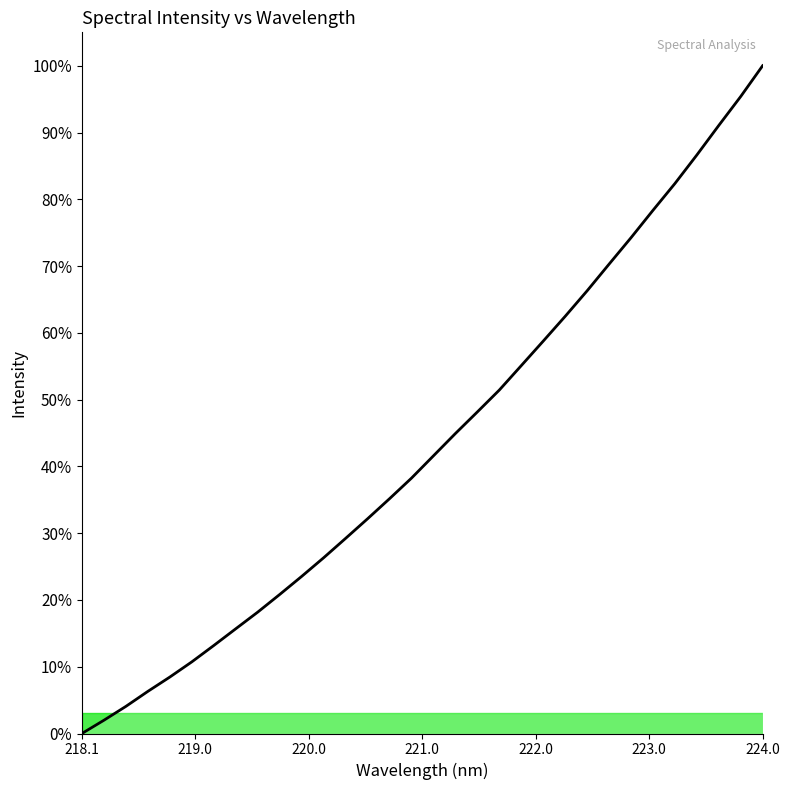

What is the greatest value displayed?

100.0